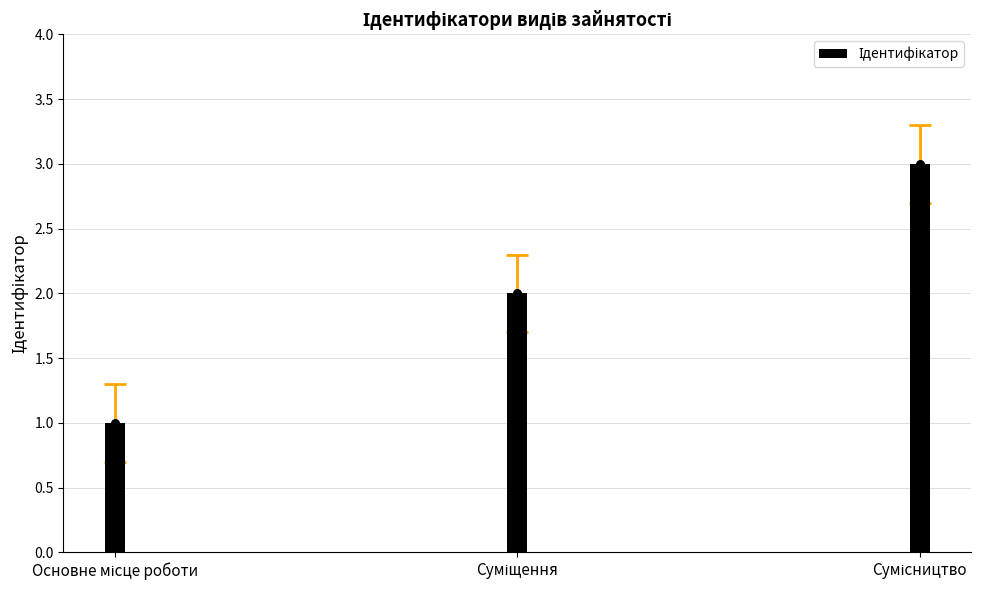

What is the ratio of the value at Суміщення to the value at Сумісництво?

0.7